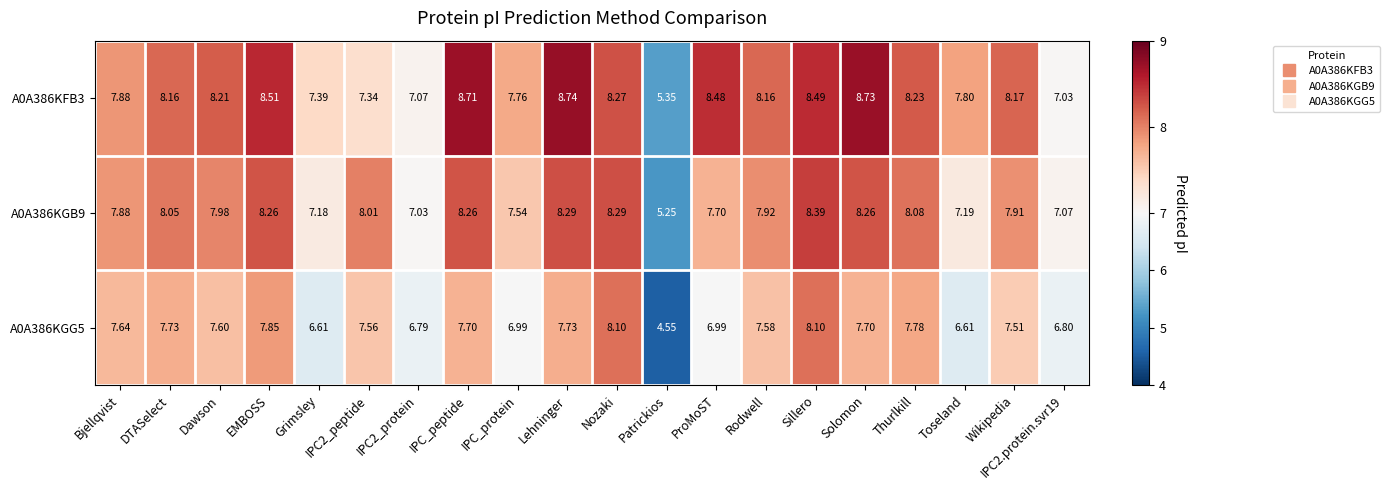

Rank the series at Toseland from highest to lowest value.

A0A386KFB3, A0A386KGB9, A0A386KGG5